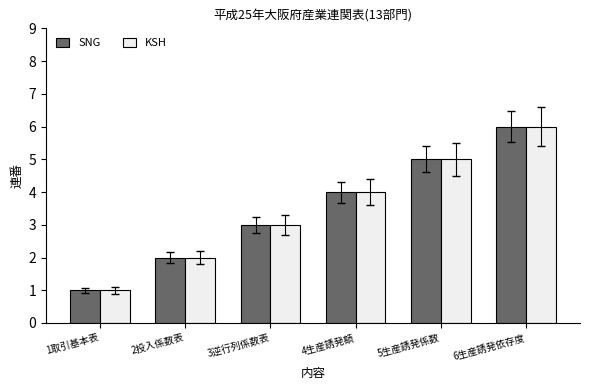

What is the label of the 5th bar from the right?

2投入係数表